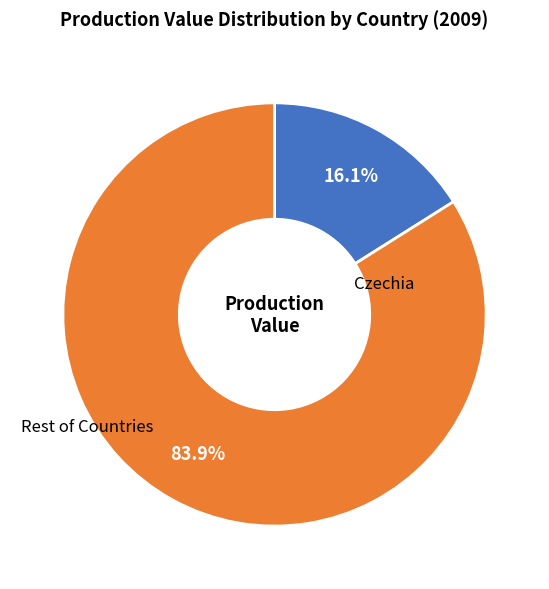

Does any single category account for the majority?

Yes